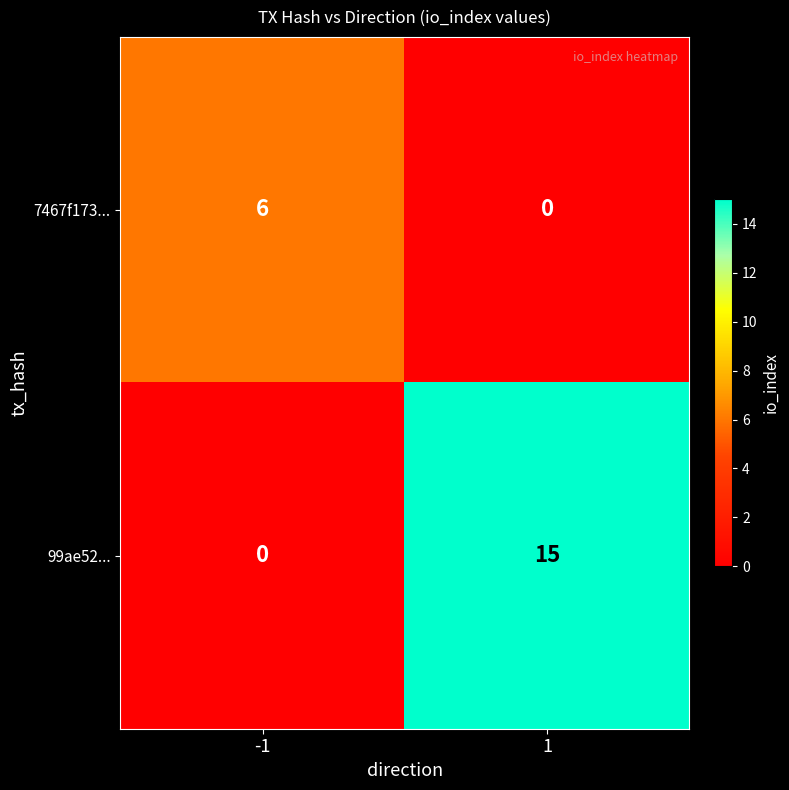

What is the sum of all 99ae52... values?

15